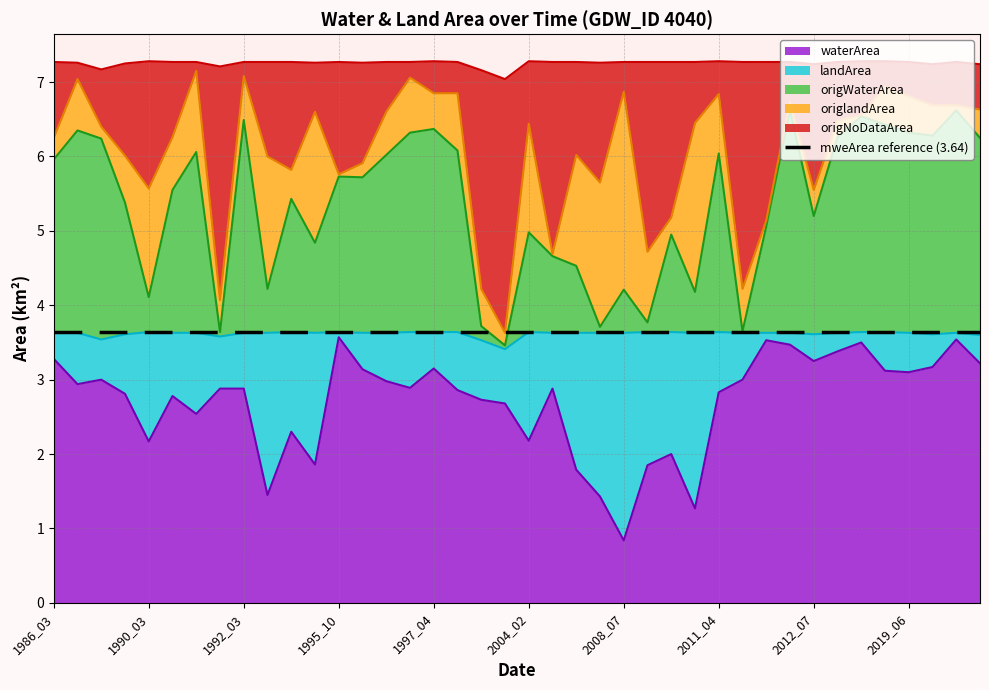

True or false: waterArea and origNoDataArea intersect in this chart.

False